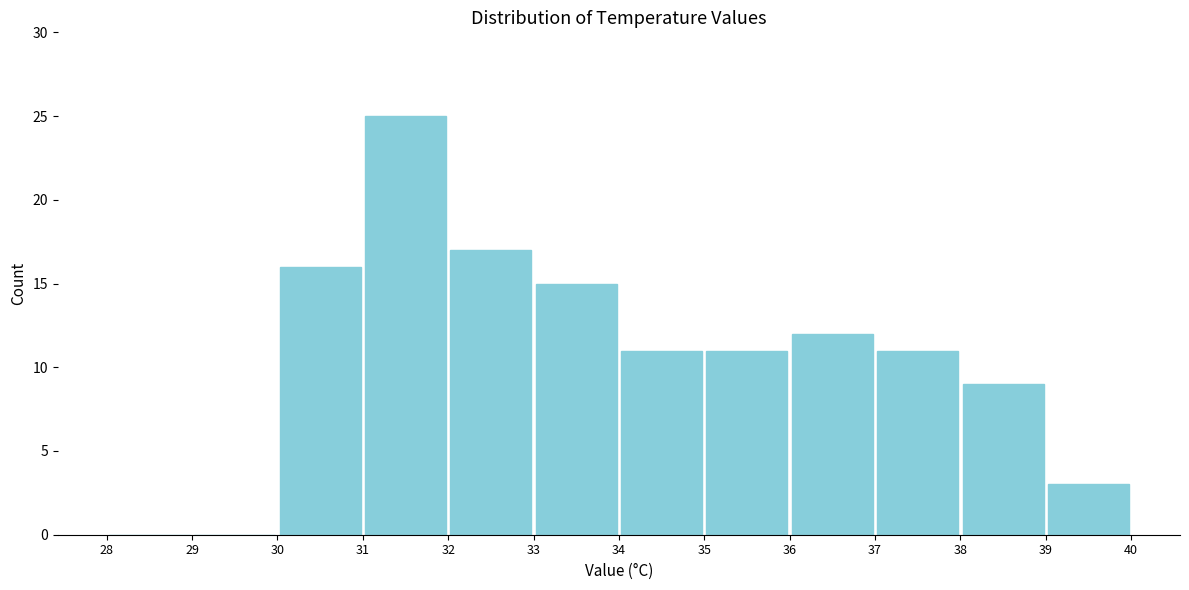

Over which range of the x-axis is the bar tallest?

31 to 32